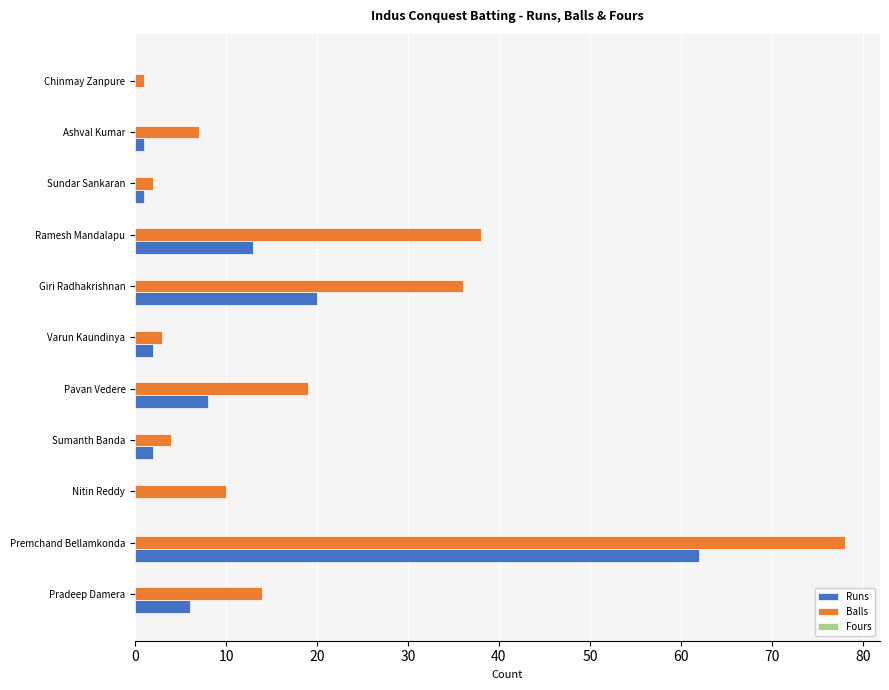

Count the number of data series in this chart.

2